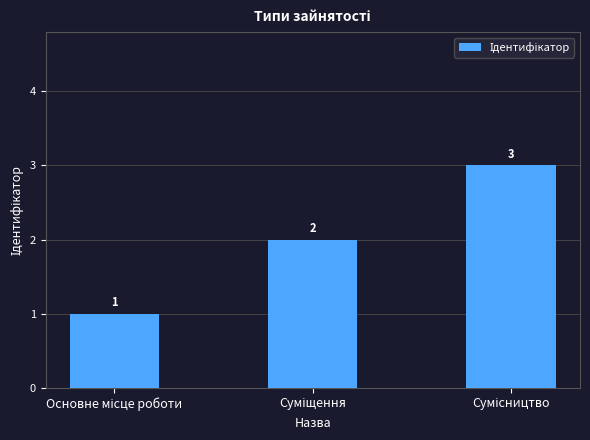

What is the sum of all values?

6